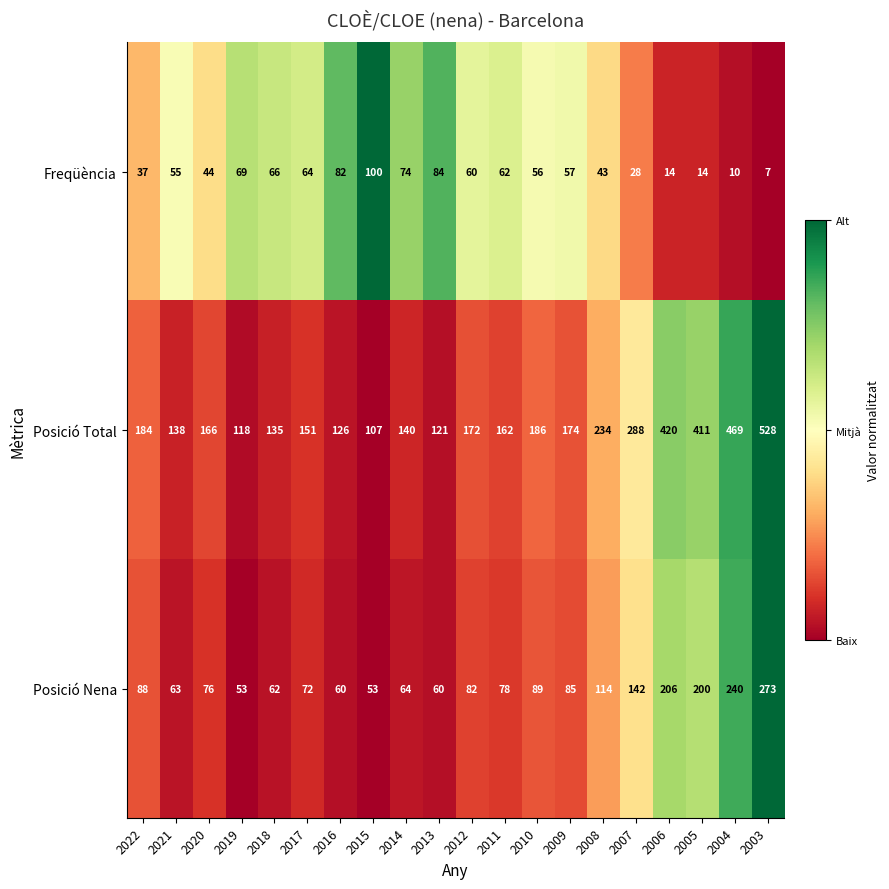

The value of Posició Total at 2004 is 159. True or false?

False